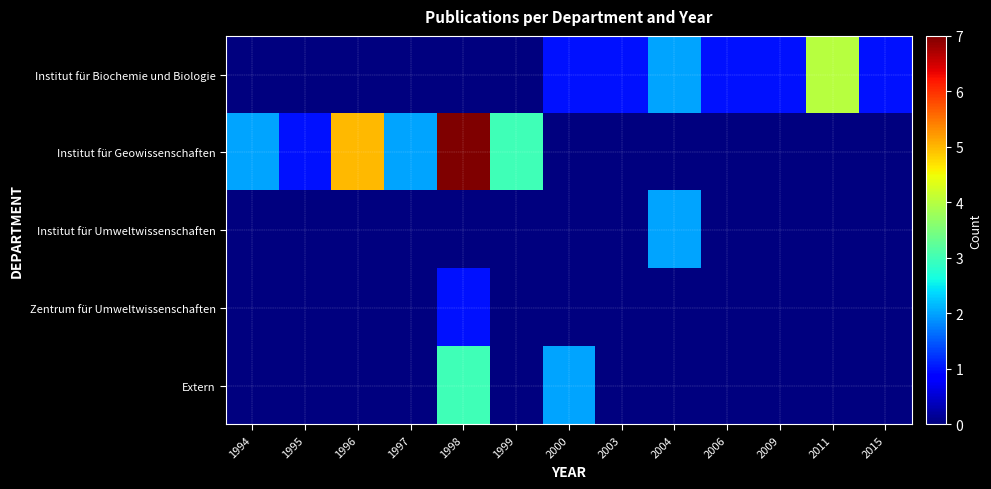

At how many categories does at least one series exceed 6?

1